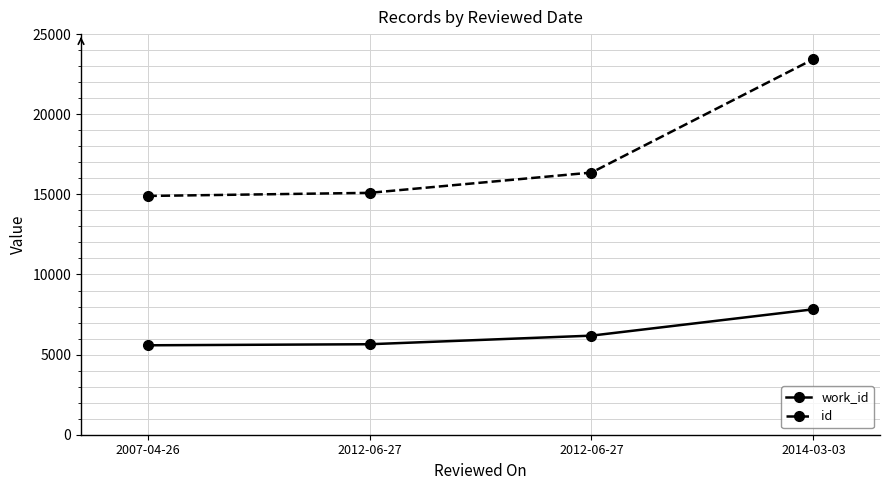

Count the number of data series in this chart.

2